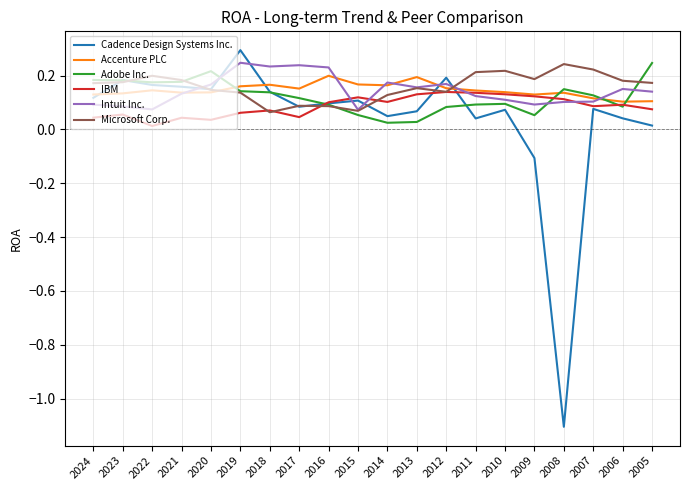

What is the total value across all series at 2009?

0.5